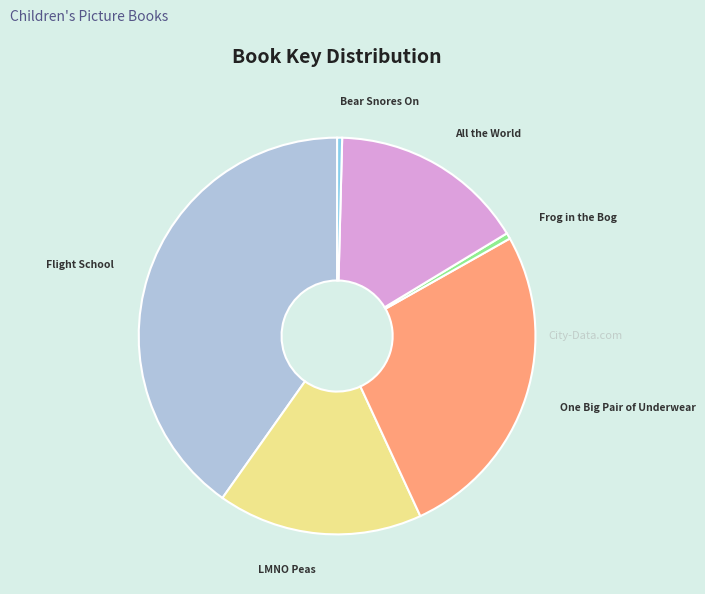

Combined, do Frog in the Bog and Bear Snores On account for over 50%?

No